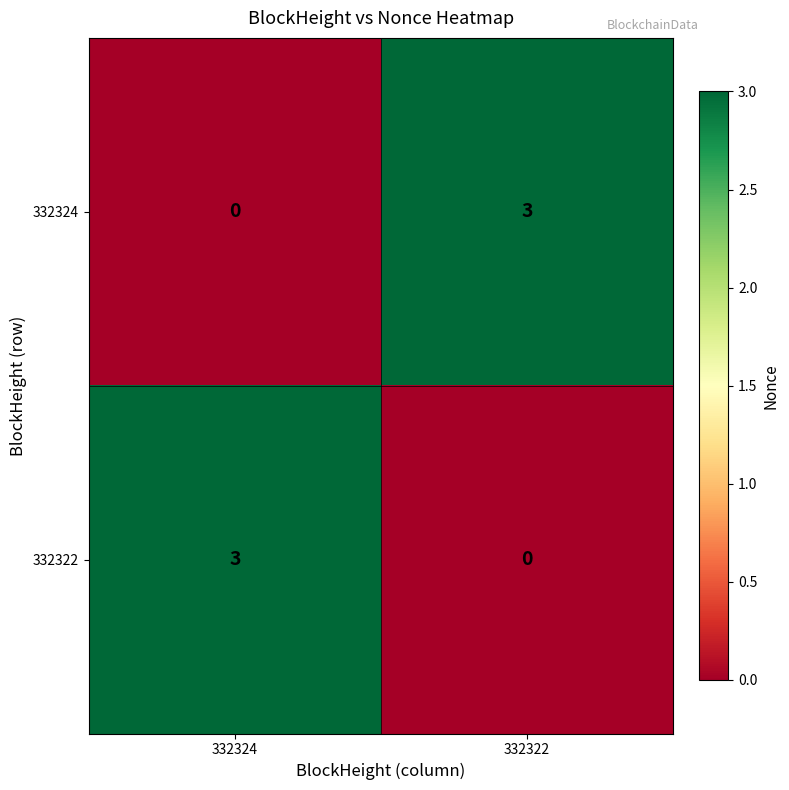

At 332322, list the series in order from largest to smallest.

332324, 332322